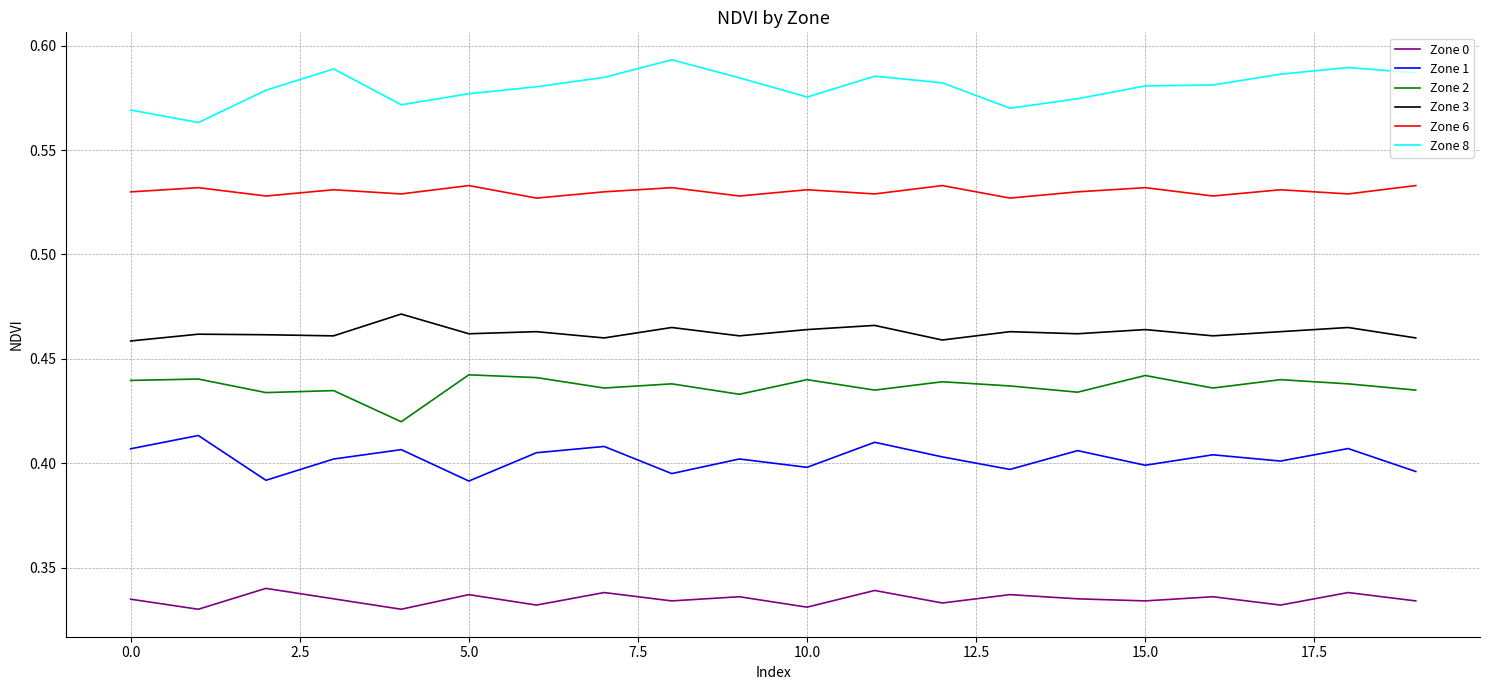

List the series in order of their peak value, lowest first.

Zone 0, Zone 1, Zone 2, Zone 3, Zone 6, Zone 8